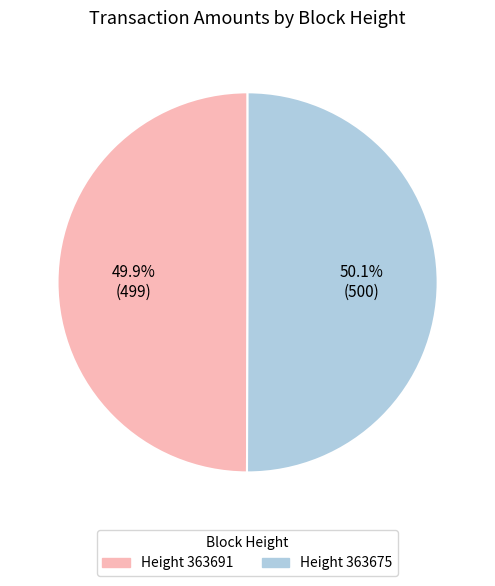

Does any single category account for the majority?

Yes